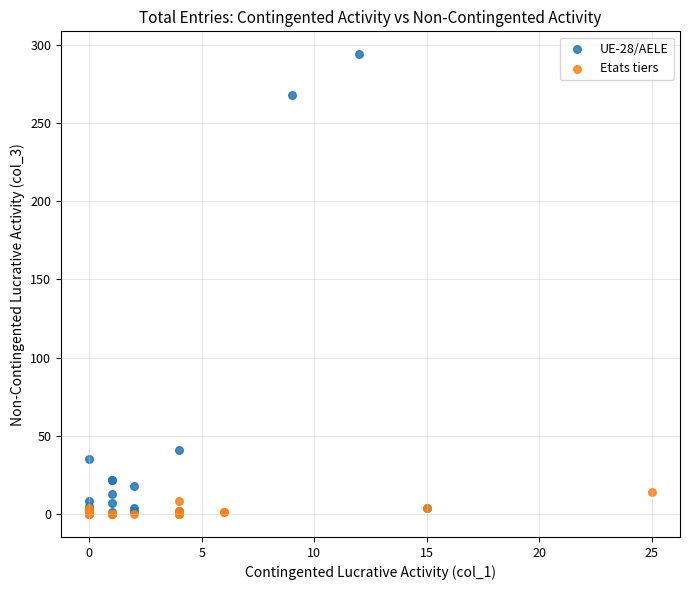

Which series reaches the maximum Y coordinate?

UE-28/AELE